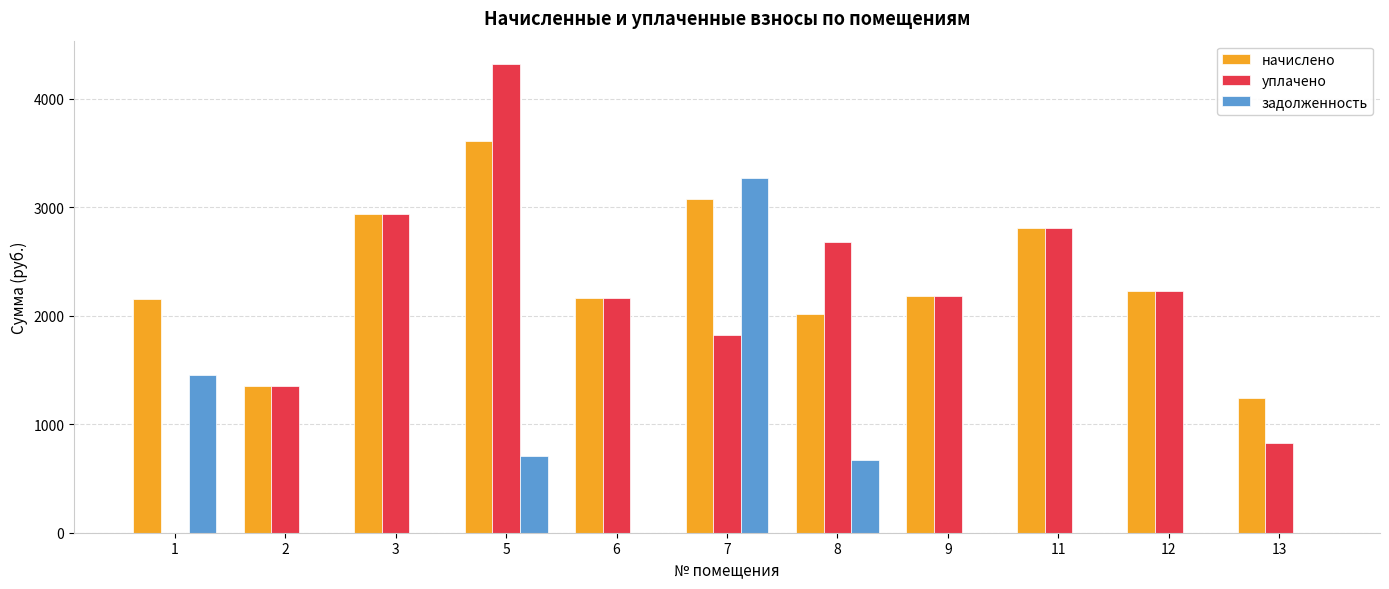

Does the chart contain stacked bars?

No